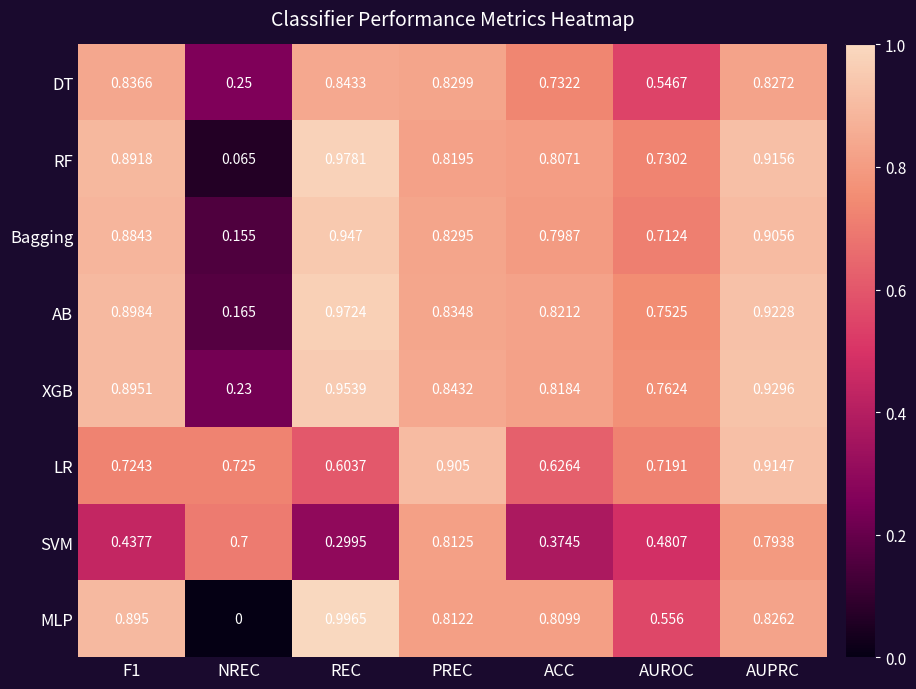

At which label is XGB closest to 0?

NREC